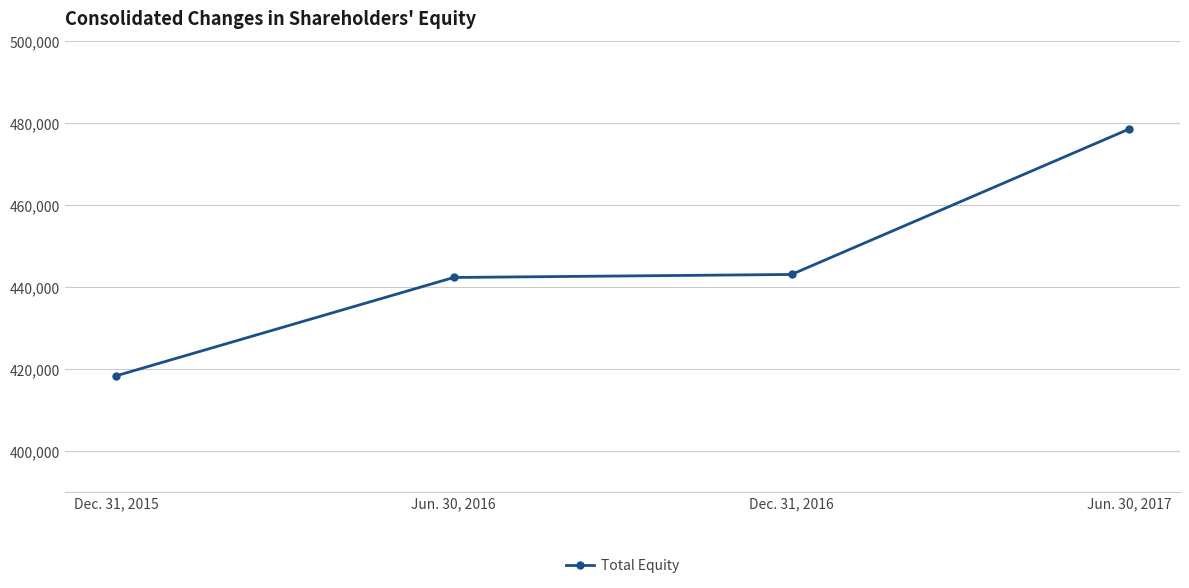

What is the sum of all values?

1782179